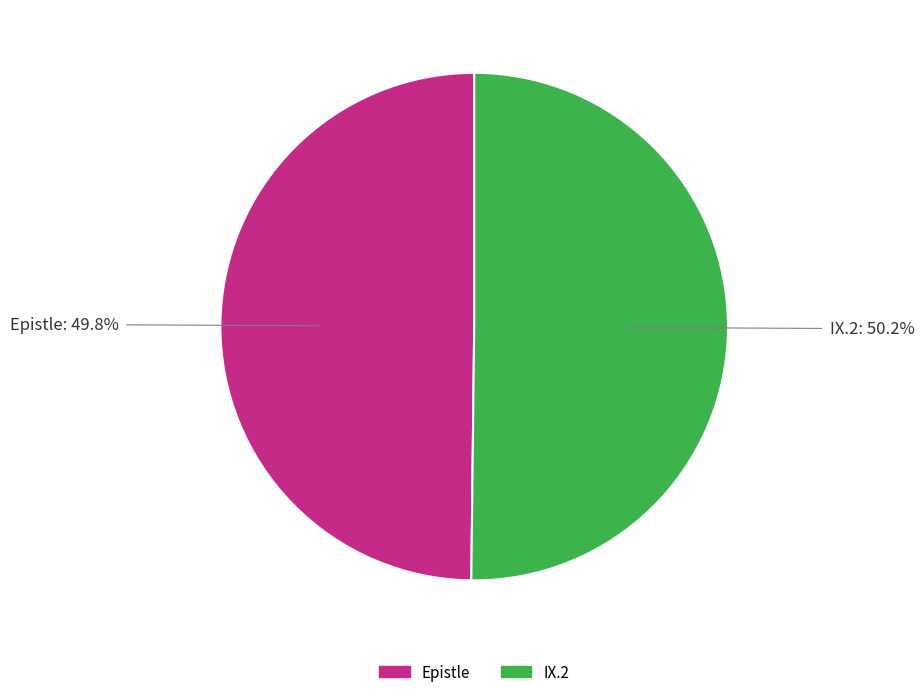

Count the number of slices in the pie.

2